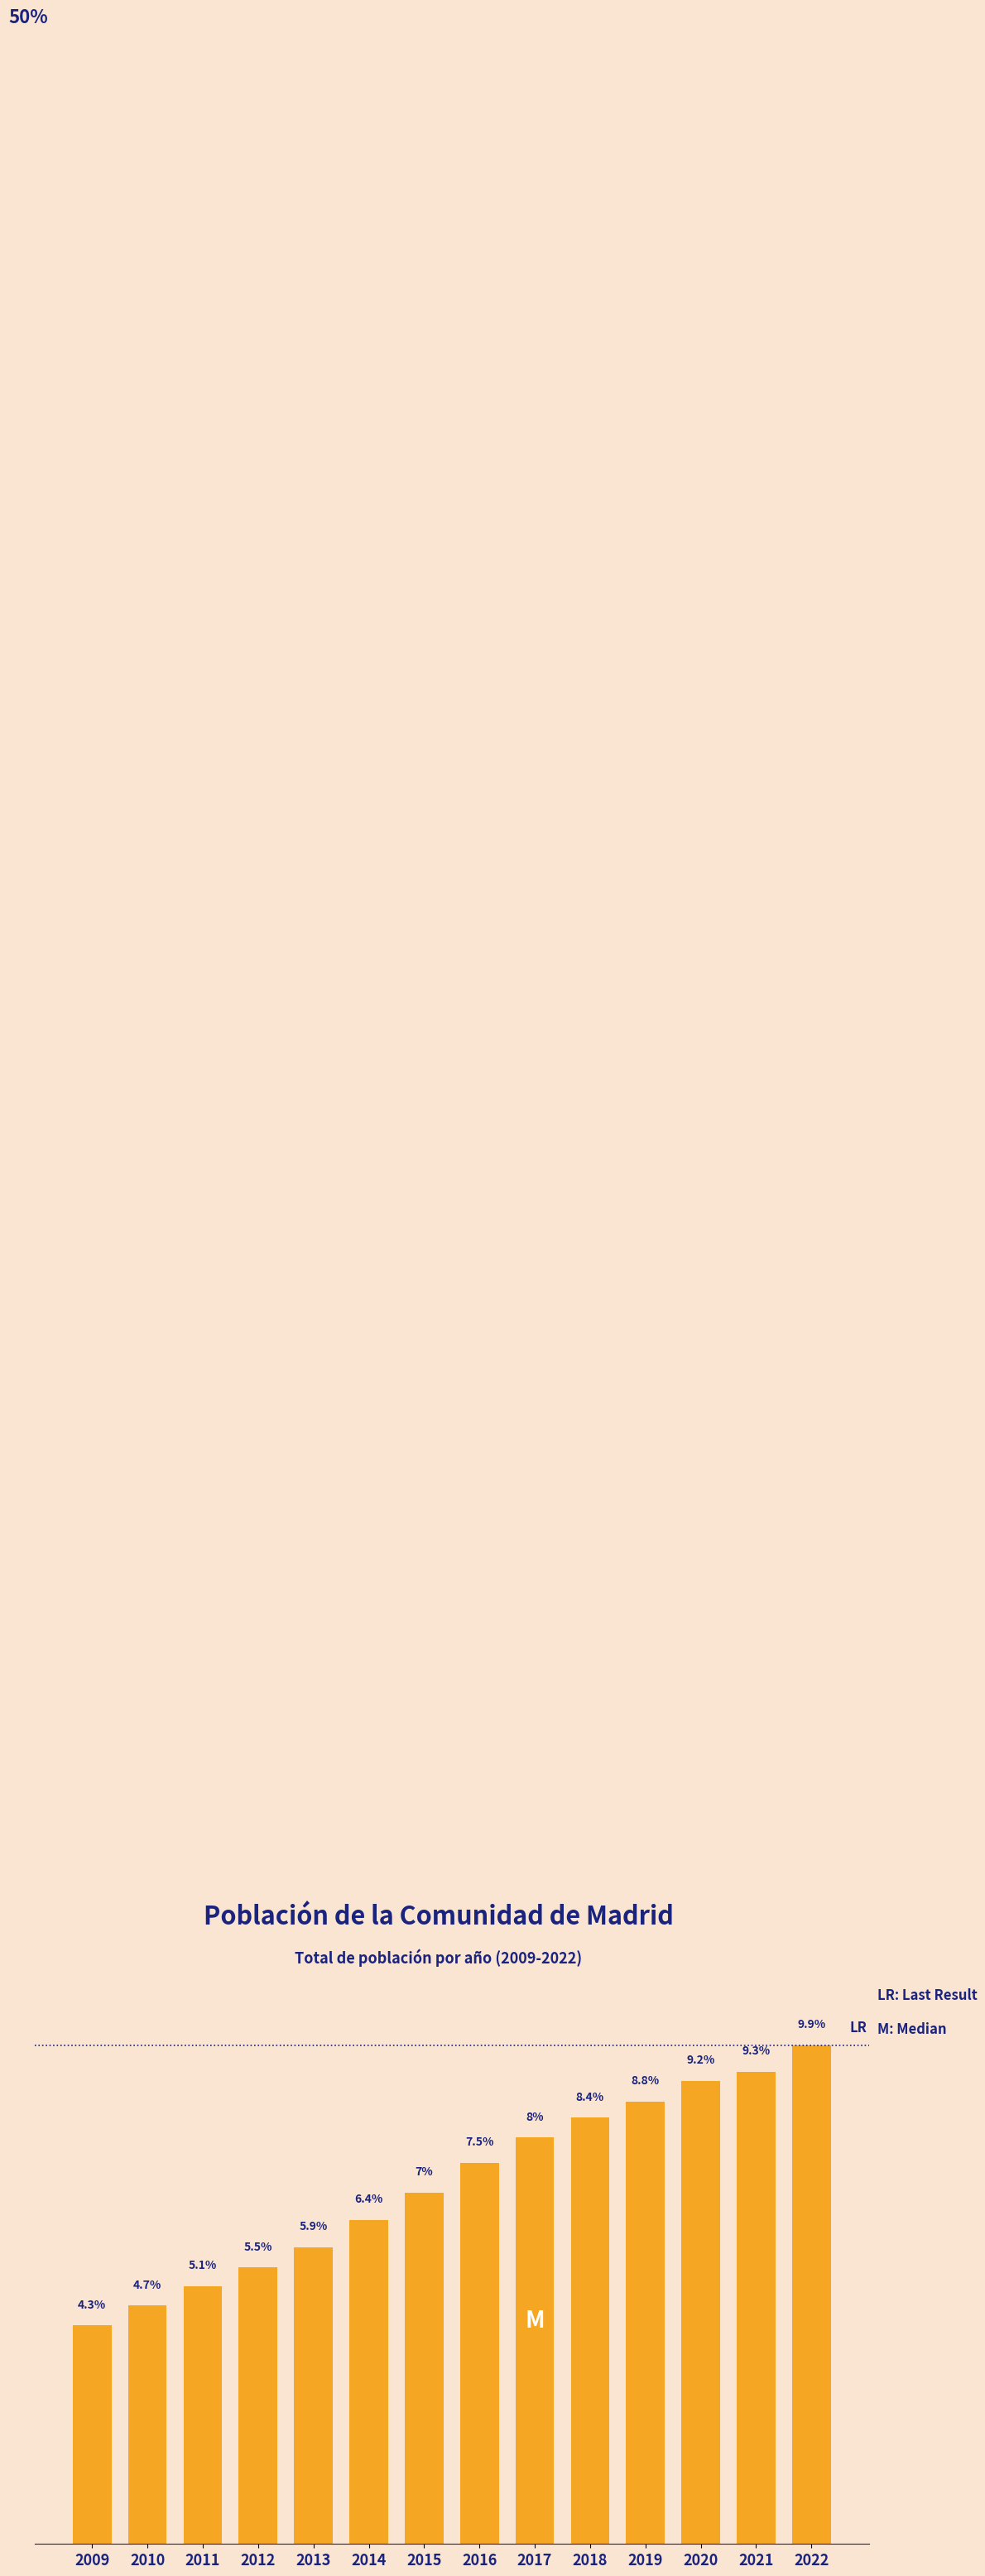

Rank the categories by value from highest to lowest.

2022, 2021, 2020, 2019, 2018, 2017, 2016, 2015, 2014, 2013, 2012, 2011, 2010, 2009